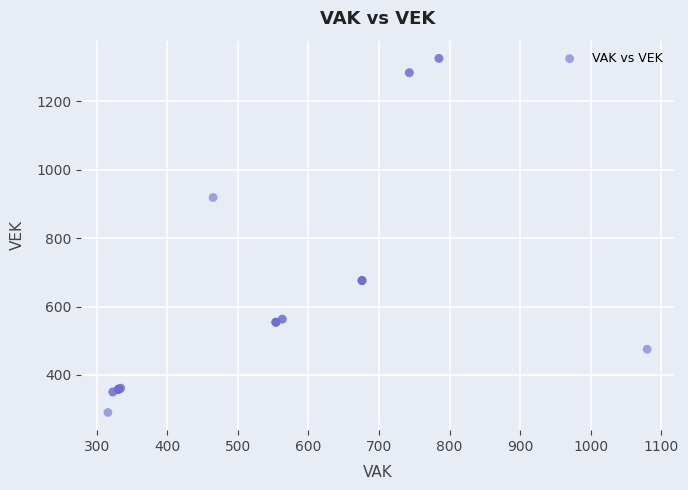

What Y value in the scatter plot is closest to 808?

919